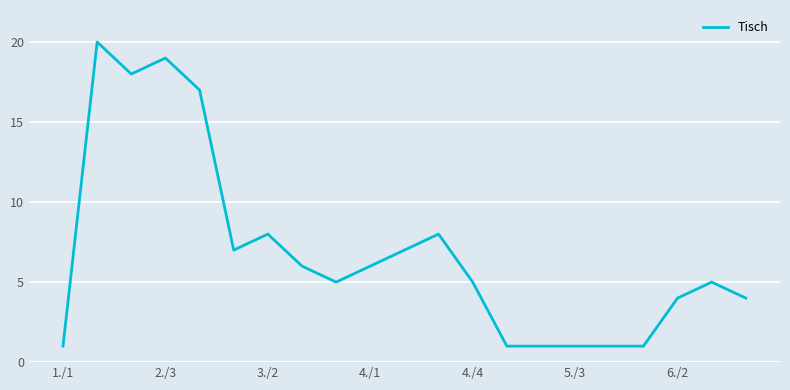

True or false: there are more than 1 points higher than both neighbors.

True